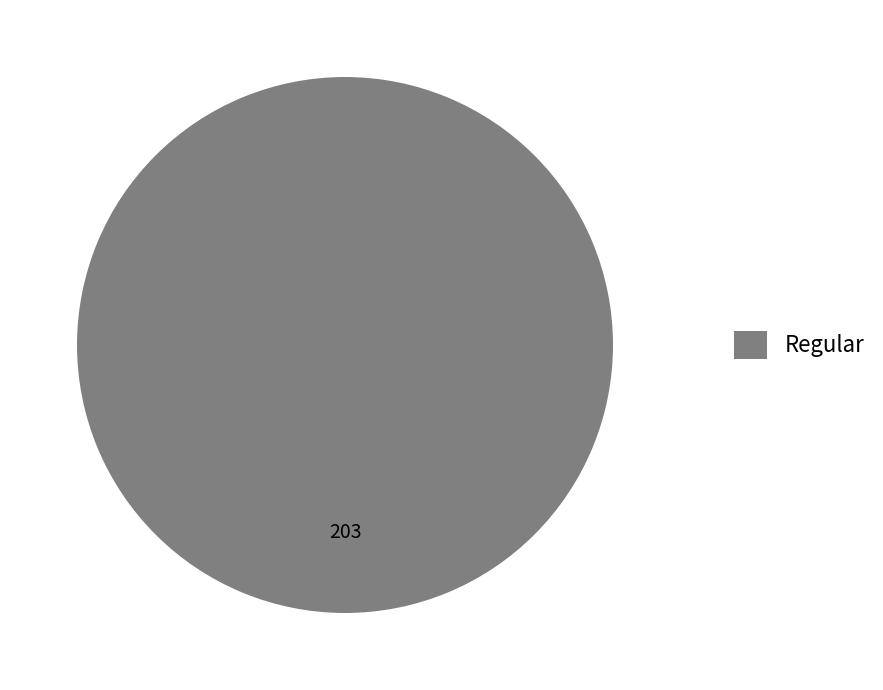

Is it true that Regular is 100% of the pie?

True